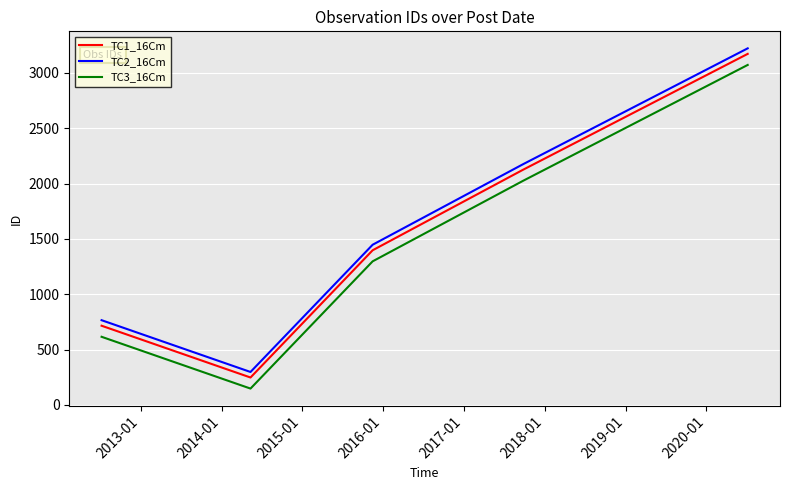

True or false: TC1_16Cm and TC2_16Cm intersect in this chart.

False